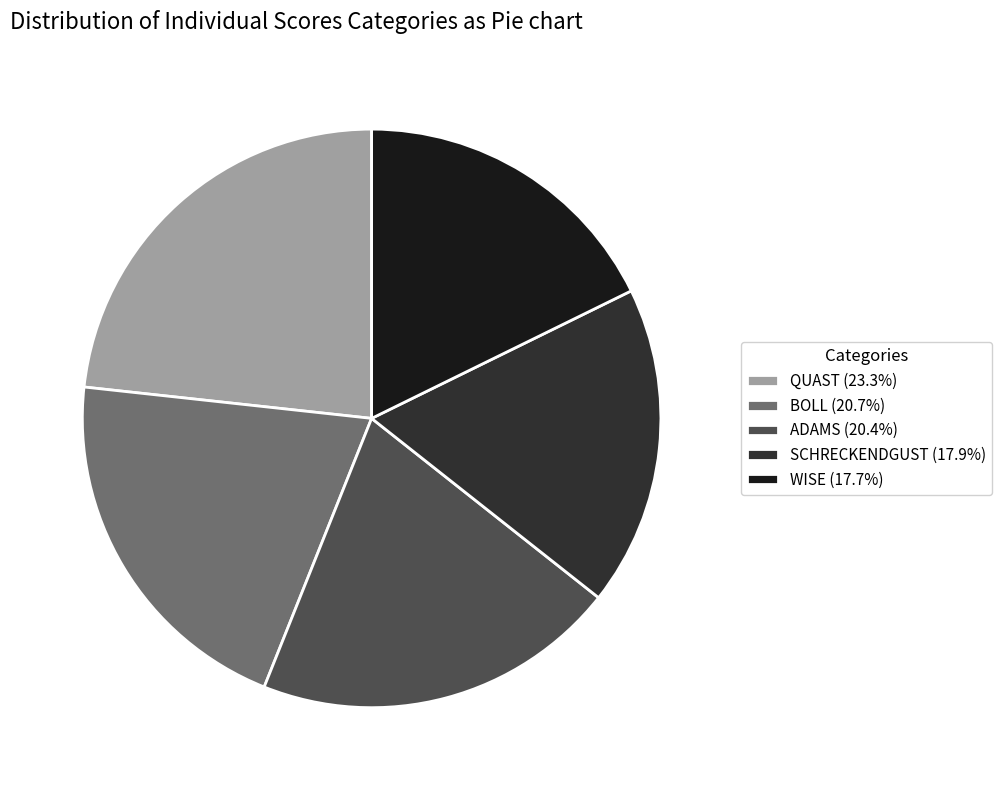

Do BOLL (20.7%) and SCHRECKENDGUST (17.9%) together represent more than half of the pie?

No